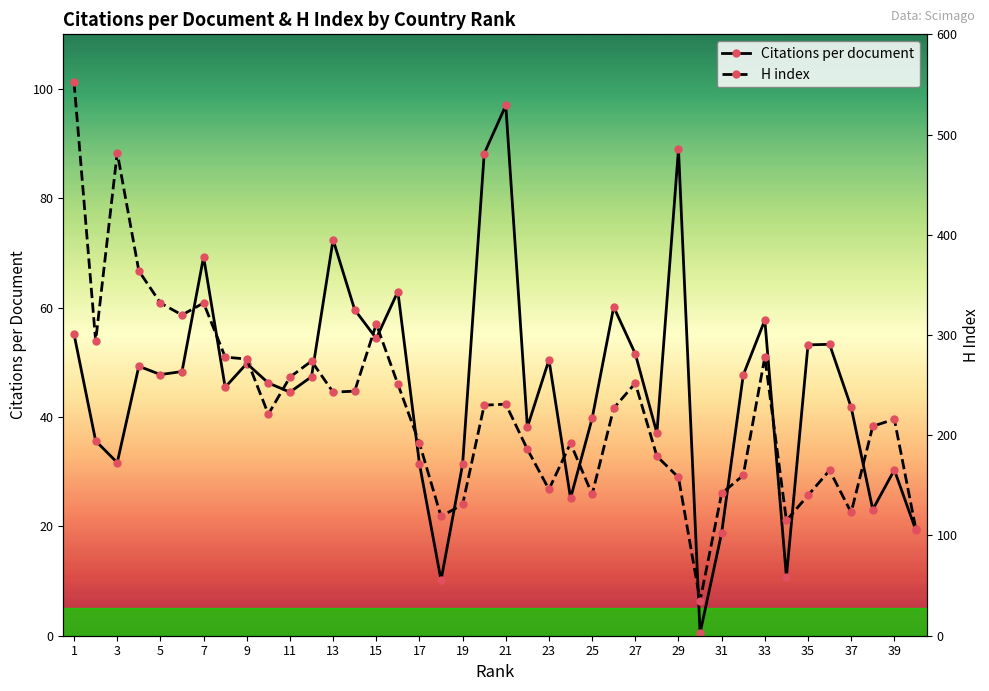

How many lines are shown in the chart?

2